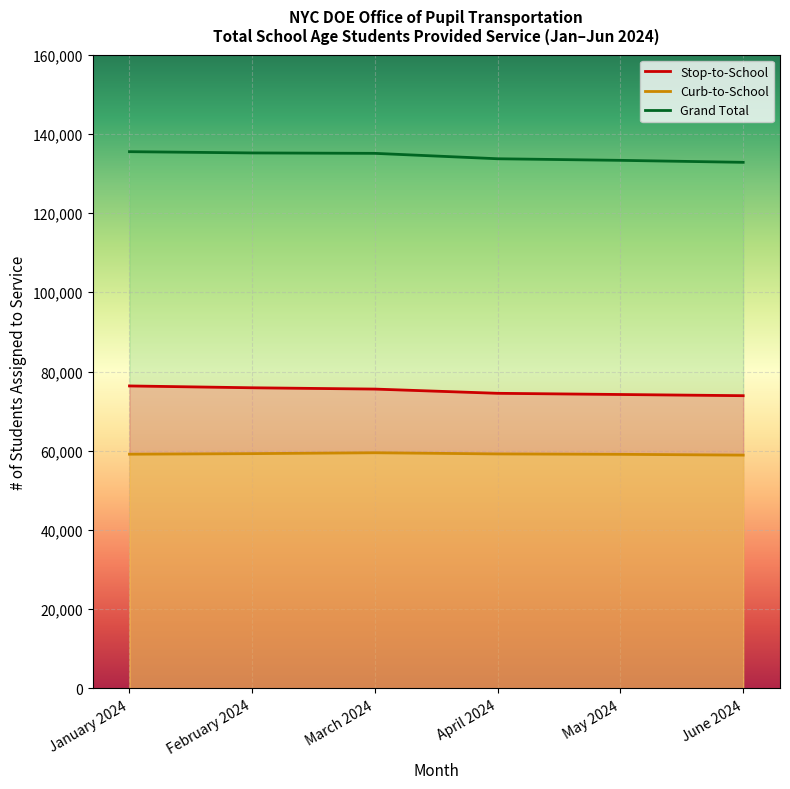

What is the lowest value of the Grand Total series?

132800